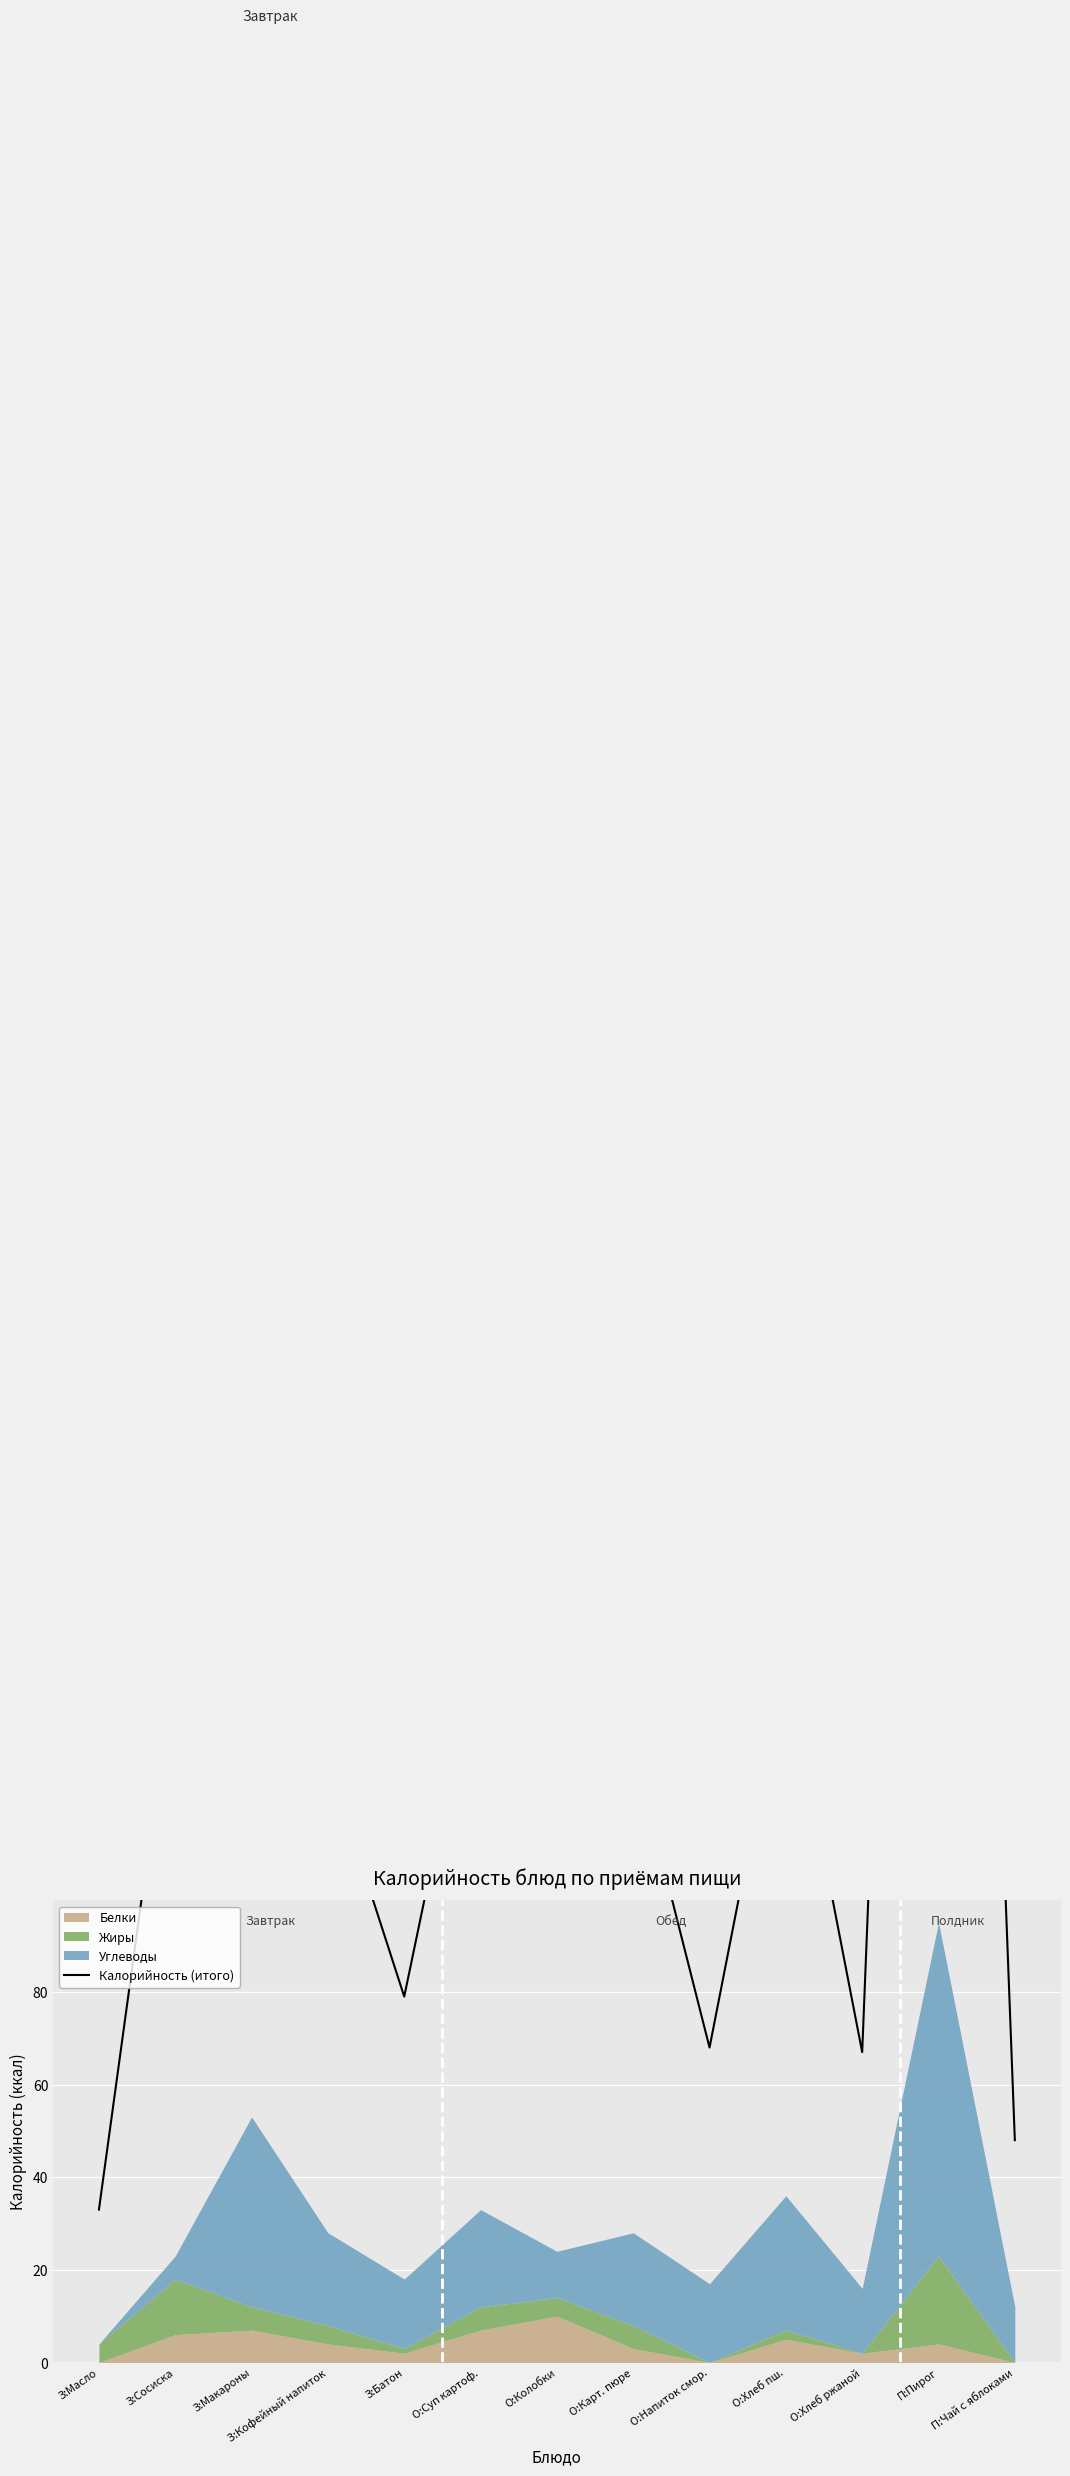

What is the average value?

143